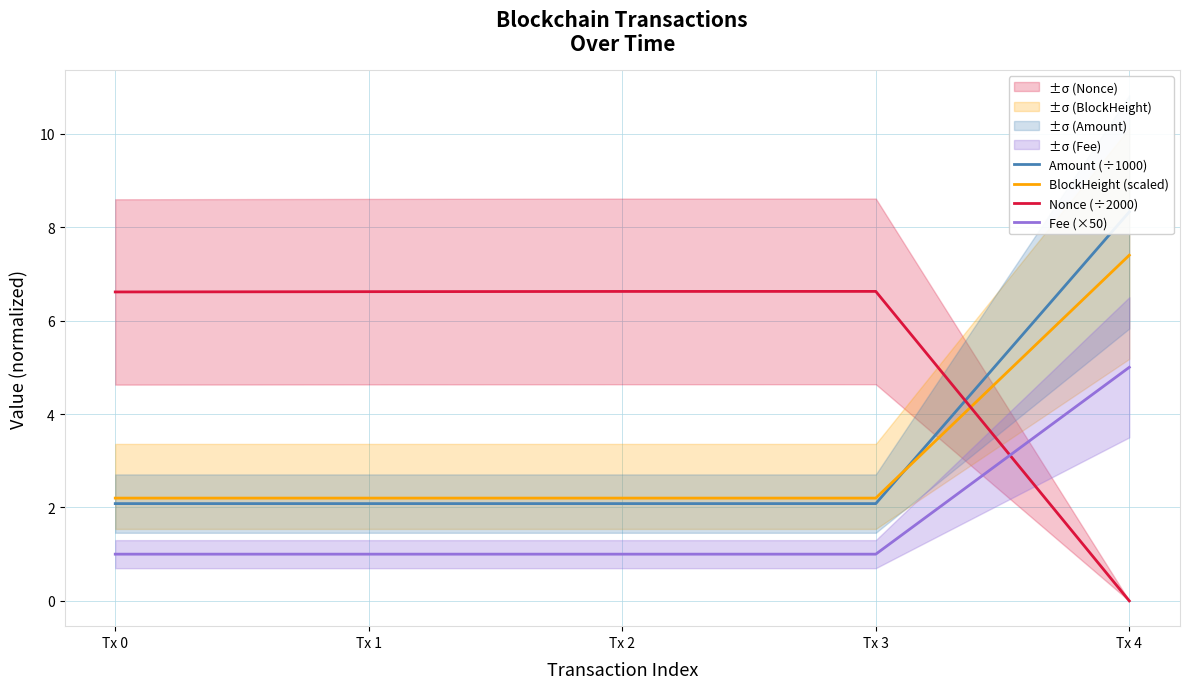

What is the value of the Nonce (÷2000) point at the 2nd from the left?

6.6